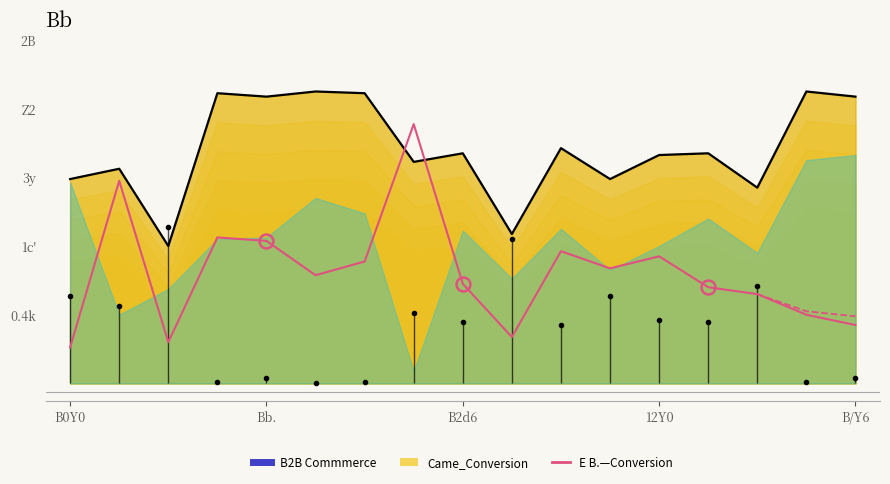

What is the difference between the maximum and minimum values in the B2B_Commerce series?

0.9